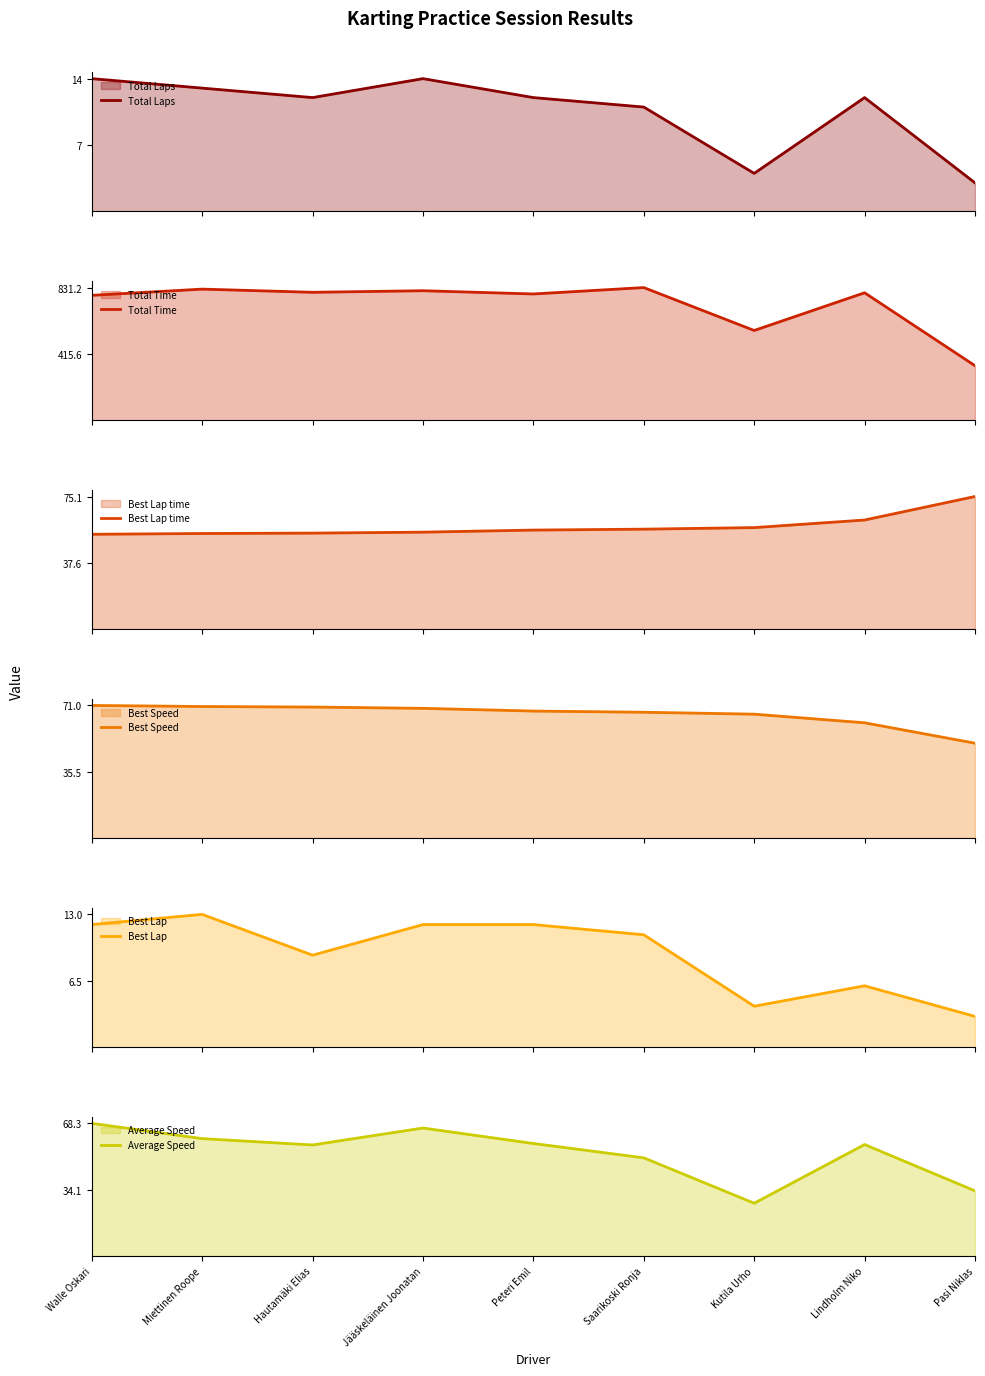

Count the number of categories in the chart.

9